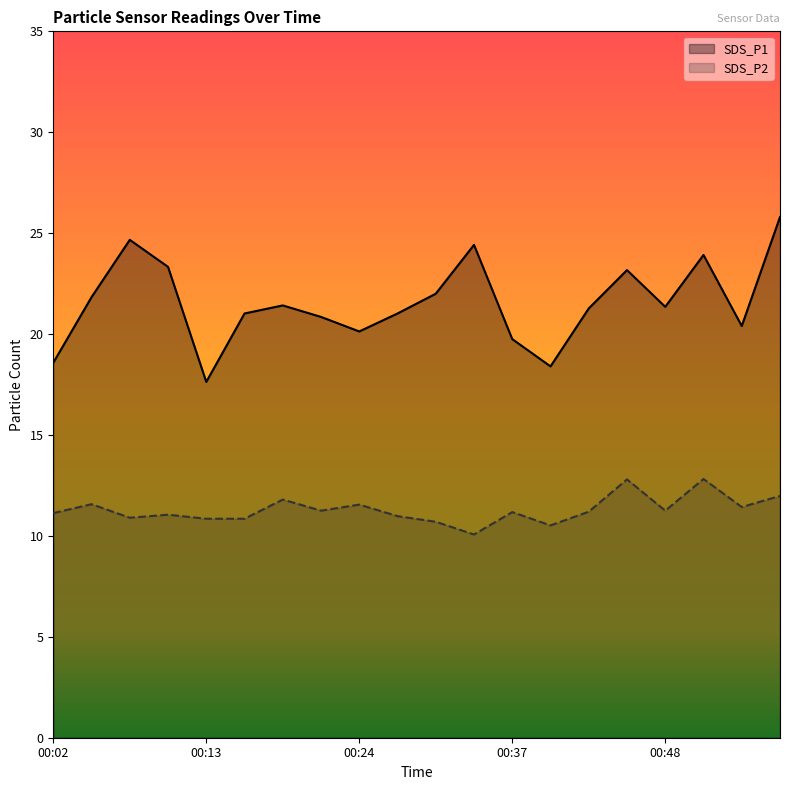

Reading left to right, what are all the values shown in this chart?

SDS_P1: 00:02=18.6	00:05=21.8	00:08=24.7	00:10=23.3	00:13=17.6	00:16=21.0	00:19=21.4	00:22=20.9	00:24=20.1	00:29=21.0	00:32=22.0	00:34=24.4	00:37=19.8	00:40=18.4	00:43=21.3	00:45=23.2	00:48=21.4	00:51=23.9	00:53=20.4	00:56=25.8
SDS_P2: 00:02=11.1	00:05=11.6	00:08=10.9	00:10=11.1	00:13=10.8	00:16=10.8	00:19=11.8	00:22=11.2	00:24=11.6	00:29=11.0	00:32=10.7	00:34=10.1	00:37=11.2	00:40=10.5	00:43=11.2	00:45=12.8	00:48=11.2	00:51=12.8	00:53=11.4	00:56=12.0